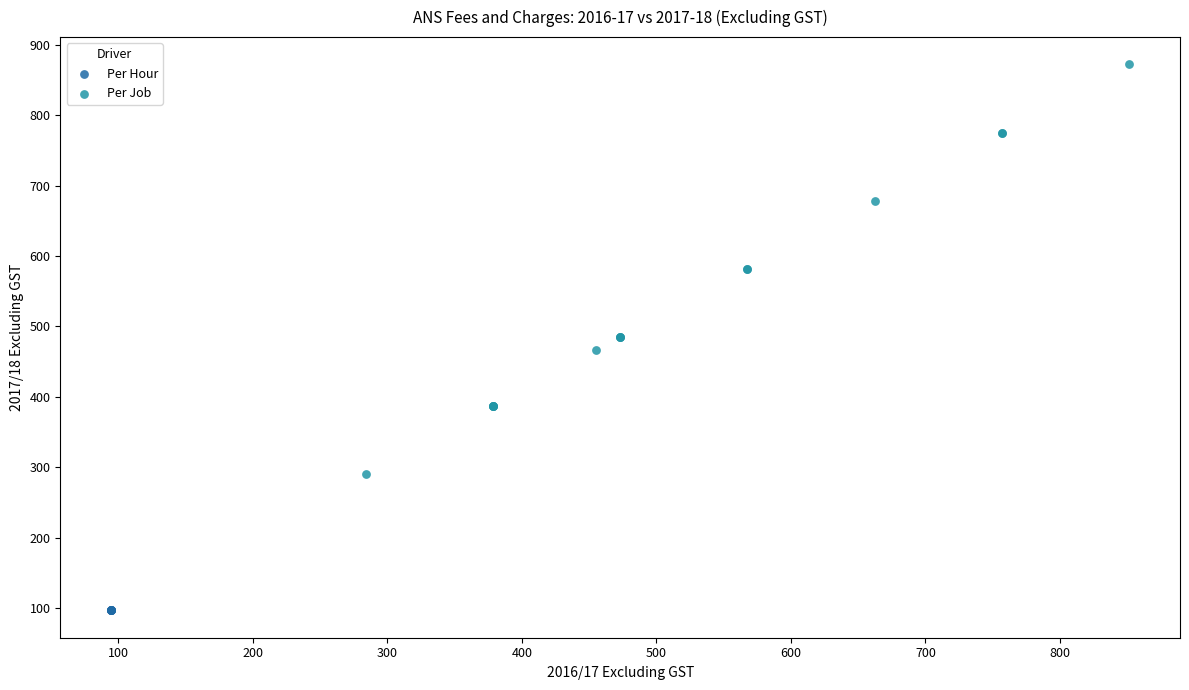

Which series reaches the minimum Y coordinate?

Per Hour